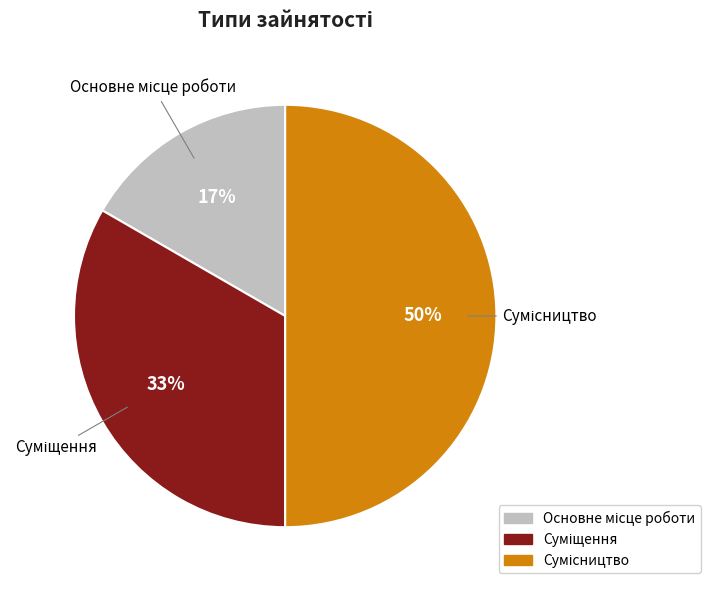

How many slices are in this pie chart?

3